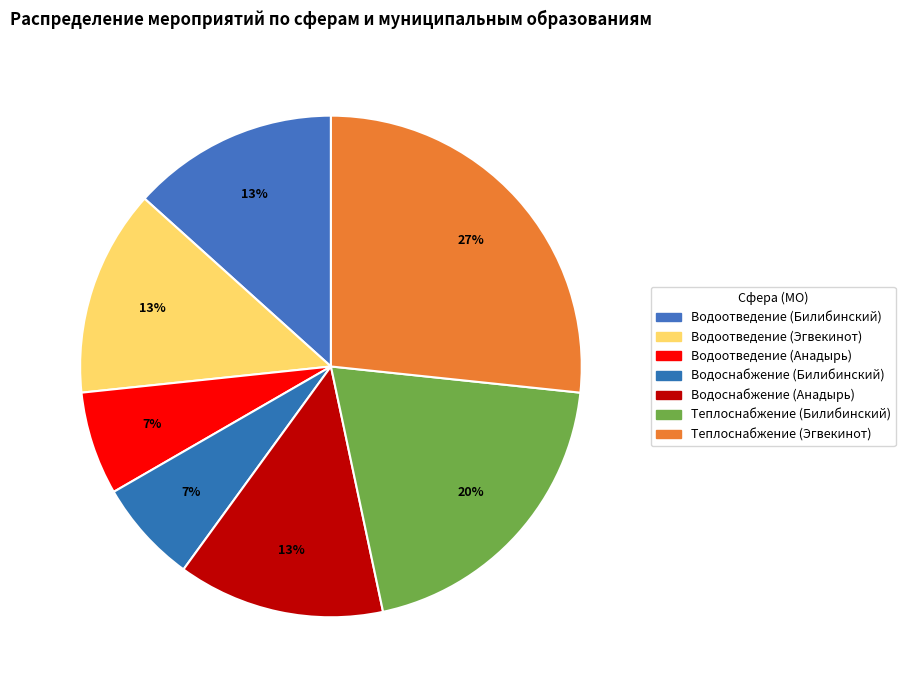

How many segments does this pie chart have?

7